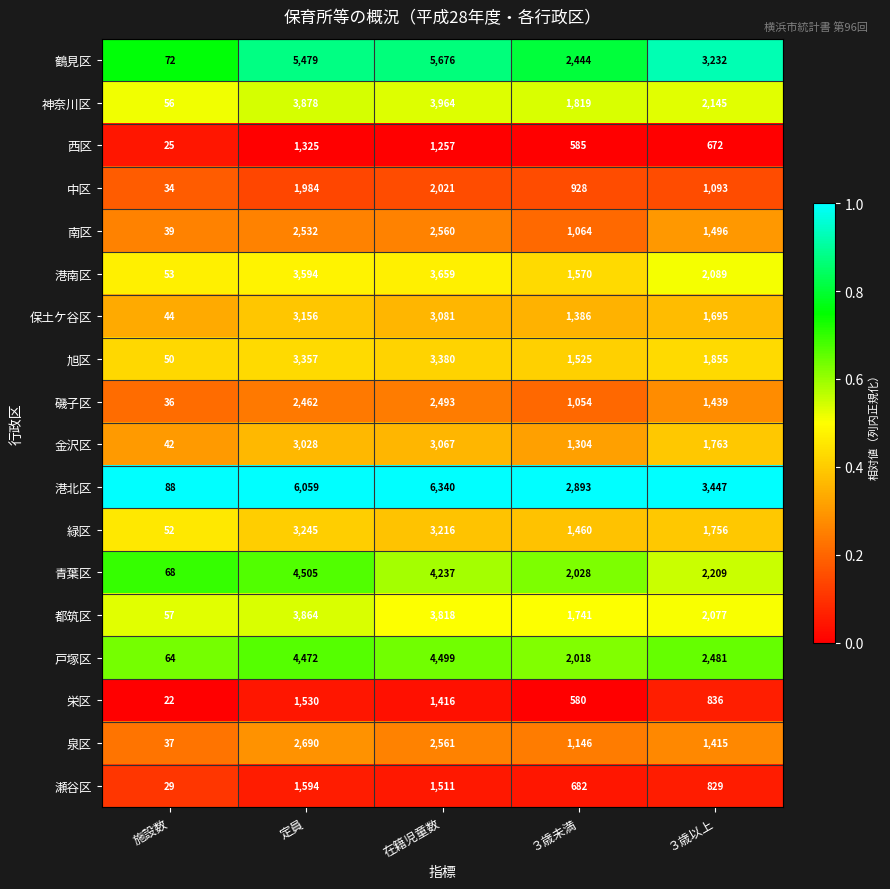

At which label is 栄区 closest to 776?

３歳以上